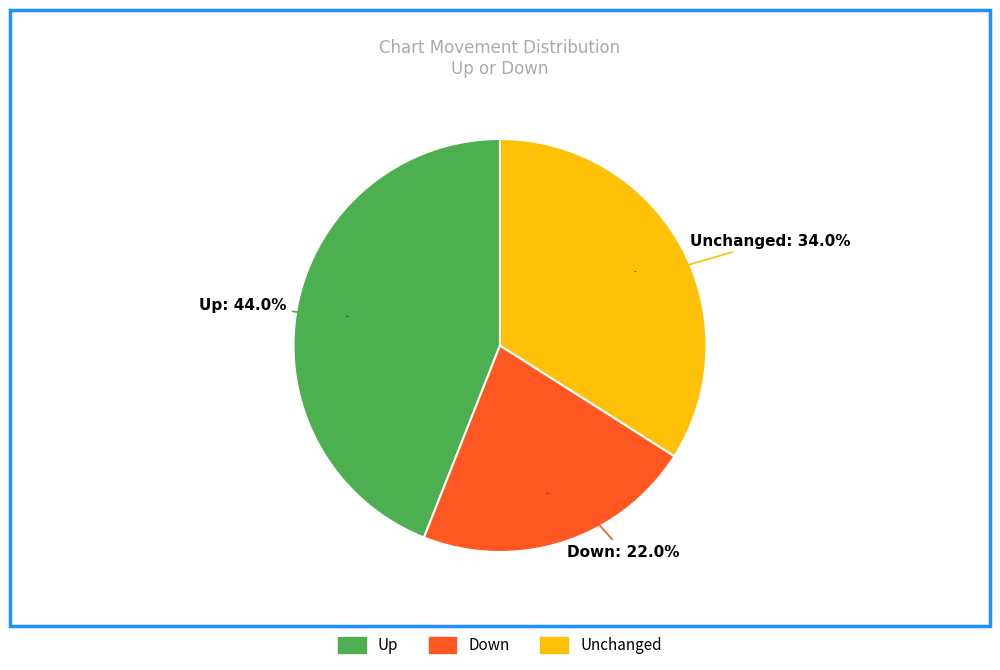

To the nearest percent, what is the difference between the - and down slice percentages?

12%